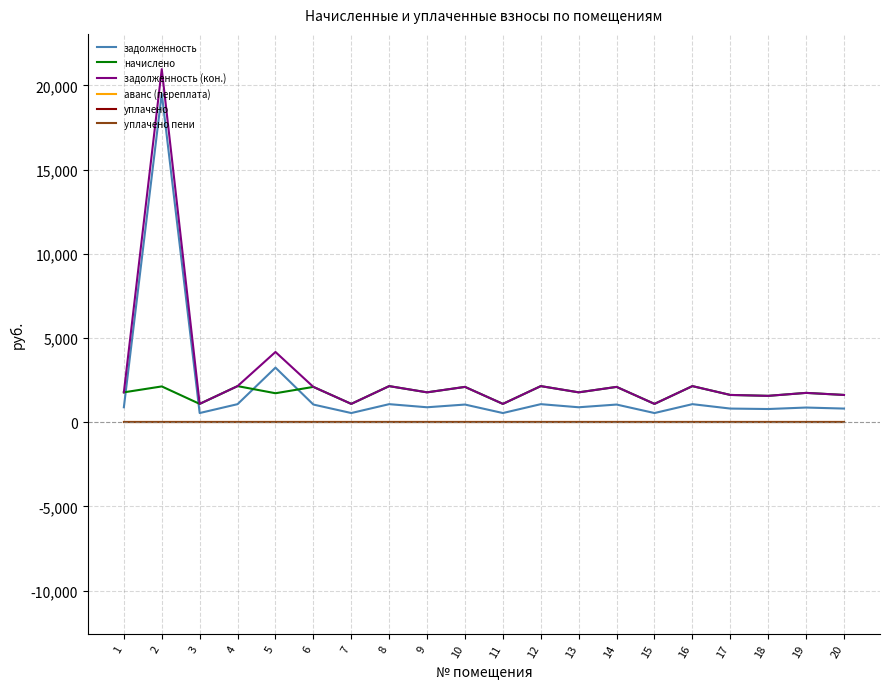

Rank the series at 16 from highest to lowest value.

начислено, задолженность (кон.), задолженность, аванс (переплата), уплачено, уплачено пени